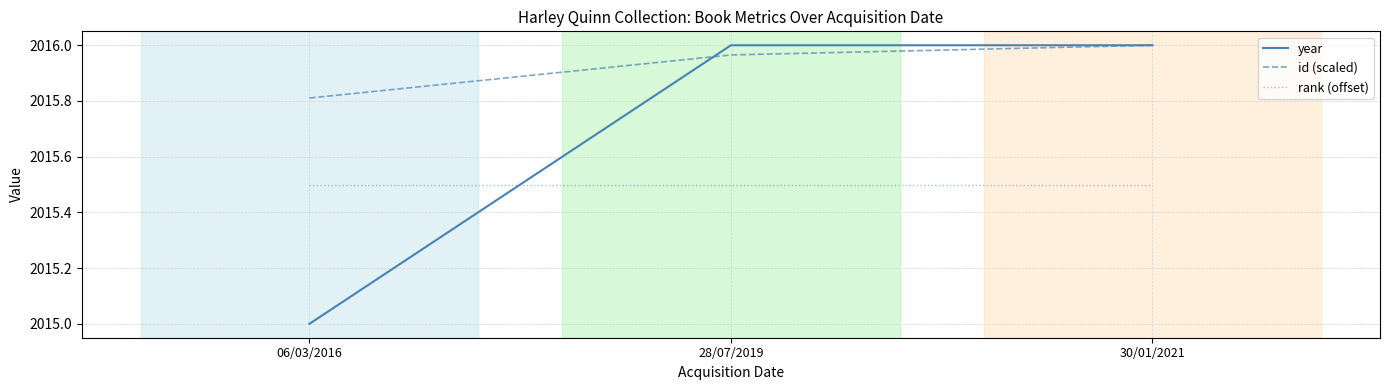

What is the difference between the highest and lowest values at 06/03/2016?

0.8